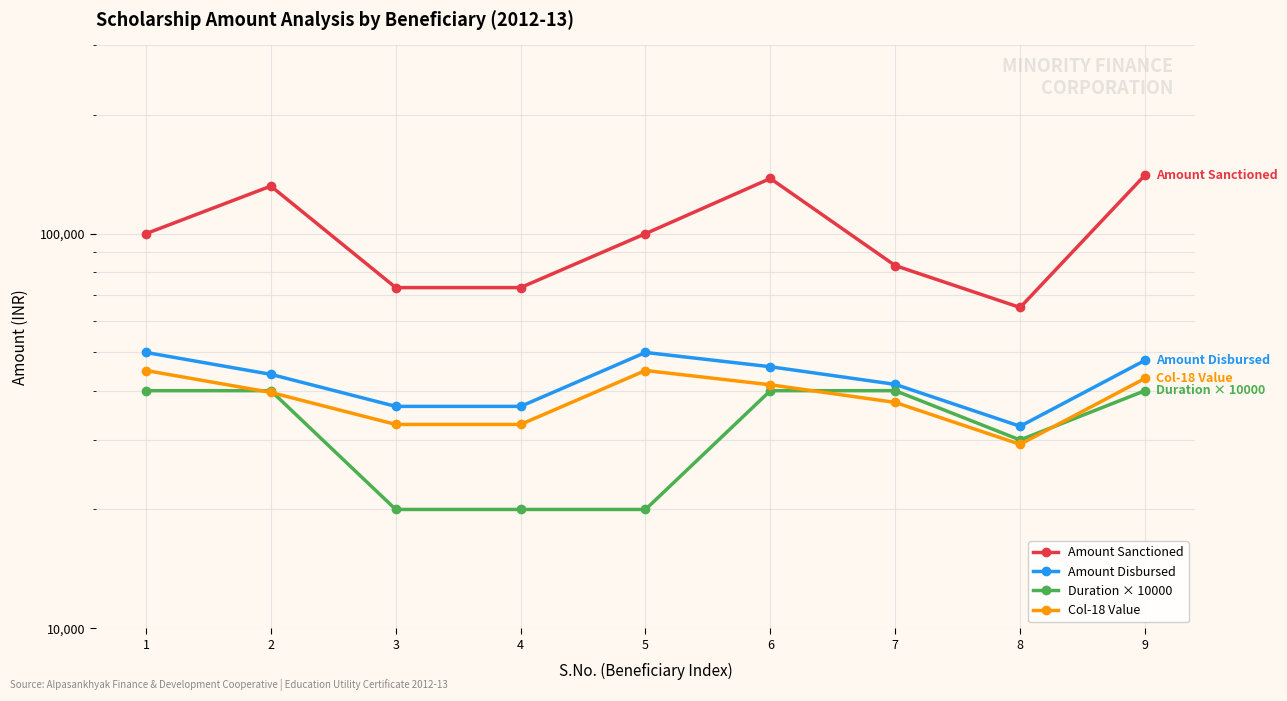

Reading left to right, what are all the values shown in this chart?

Amount Sanctioned: 1=100000	2=132000	3=73000	4=73000	5=100000	6=138000	7=83000	8=65000	9=140750
Amount Disbursed: 1=50000	2=44000	3=36500	4=36500	5=50000	6=46000	7=41500	8=32500	9=47750
Duration × 10000: 1=40000	2=40000	3=20000	4=20000	5=20000	6=40000	7=40000	8=30000	9=40000
Col-18 Value: 1=45000	2=39600	3=32850	4=32850	5=45000	6=41400	7=37350	8=29250	9=42975